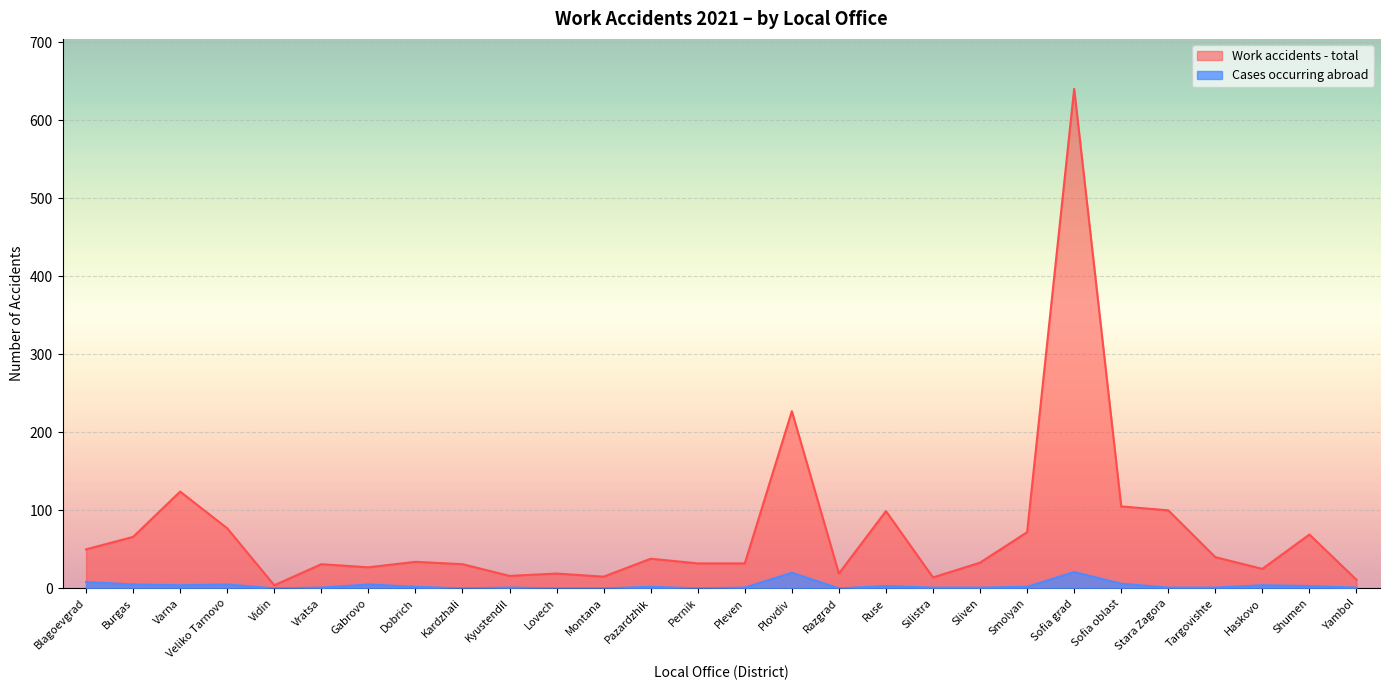

At how many categories does at least one series exceed 294?

1